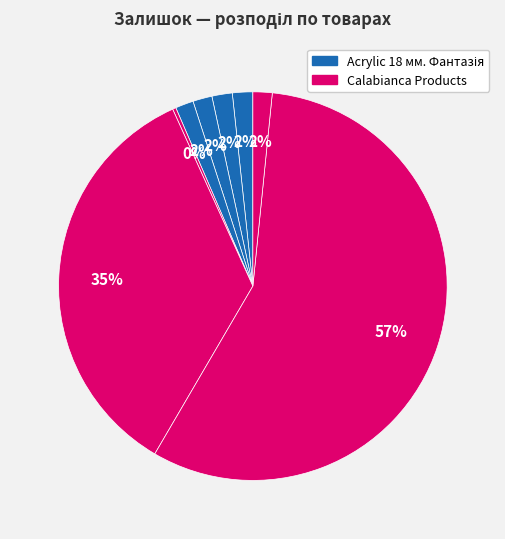

How many segments does this pie chart have?

8